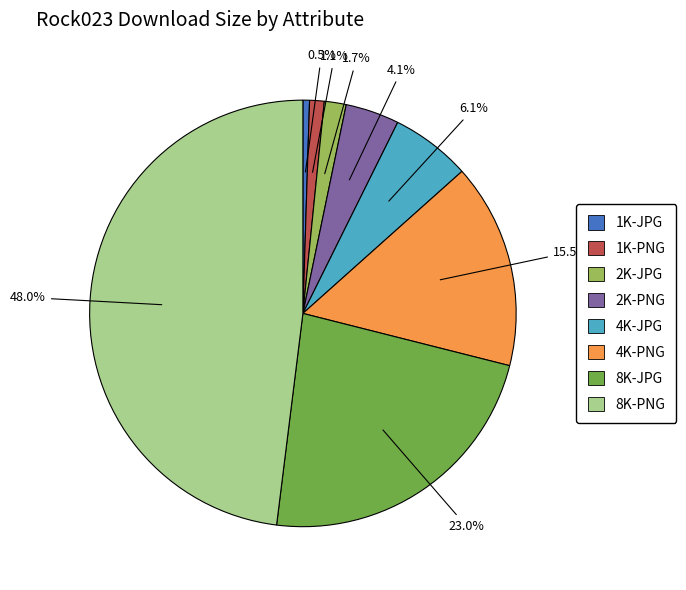

To the nearest percent, what is the difference between the largest and smallest slice percentages?

48%